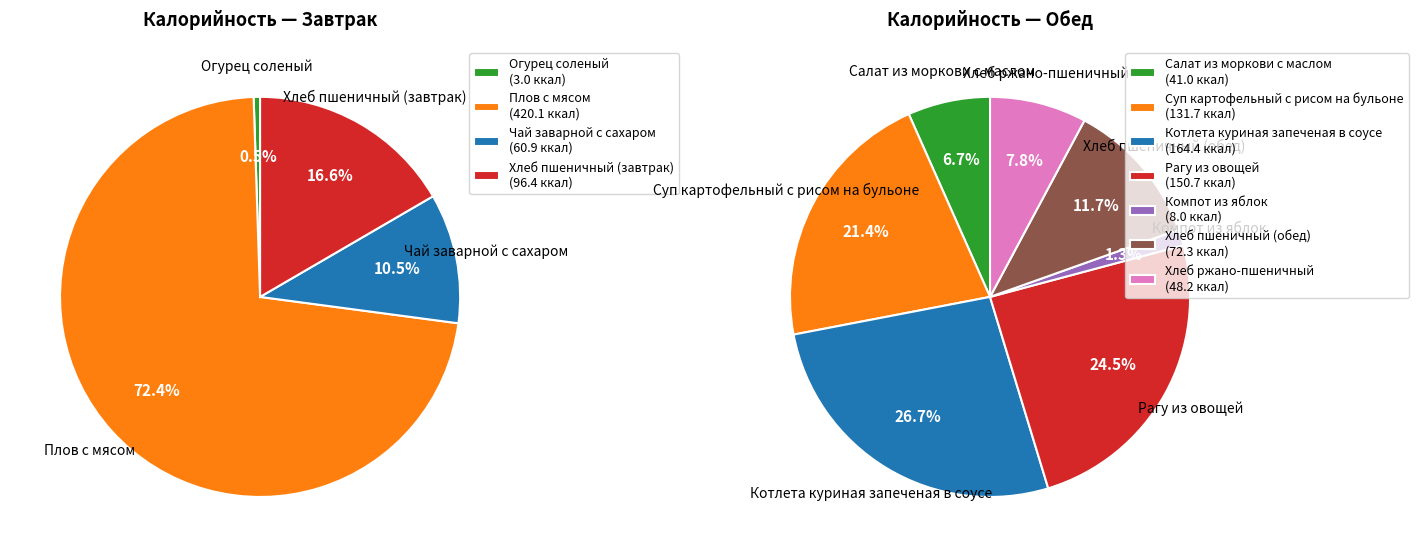

What is the largest slice in the pie chart?

Плов с мясом